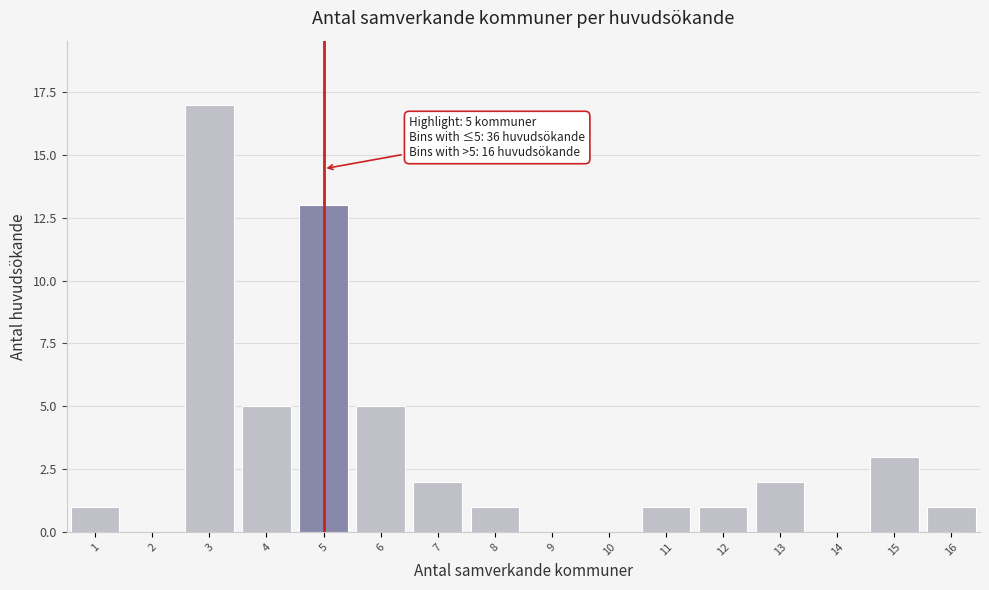

Over which range of the x-axis is the bar tallest?

2.5 to 3.5